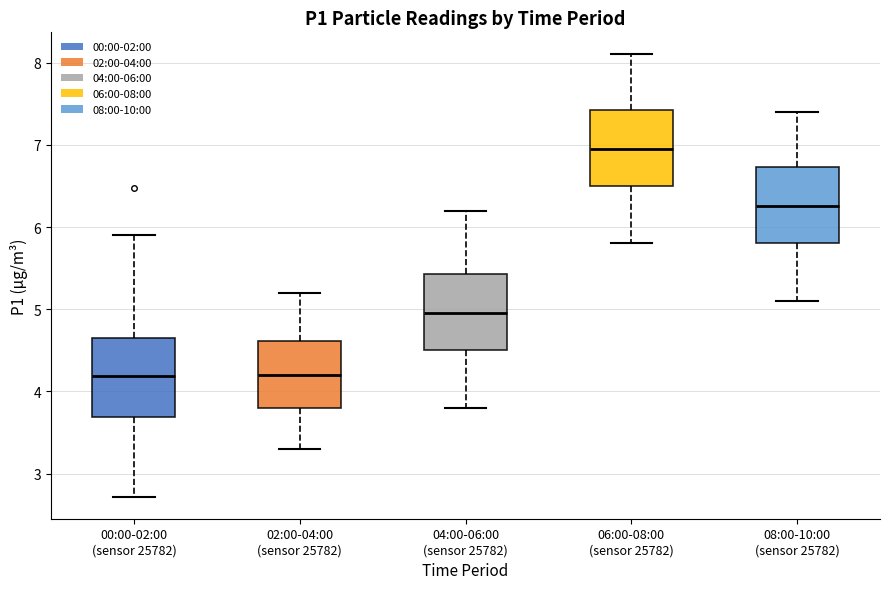

Where does the median line of the box for 08:00-10:00 (sensor 25782) sit on the y-axis? The values are not printed on the chart, so give them approximately, as read against the axis.

6.3